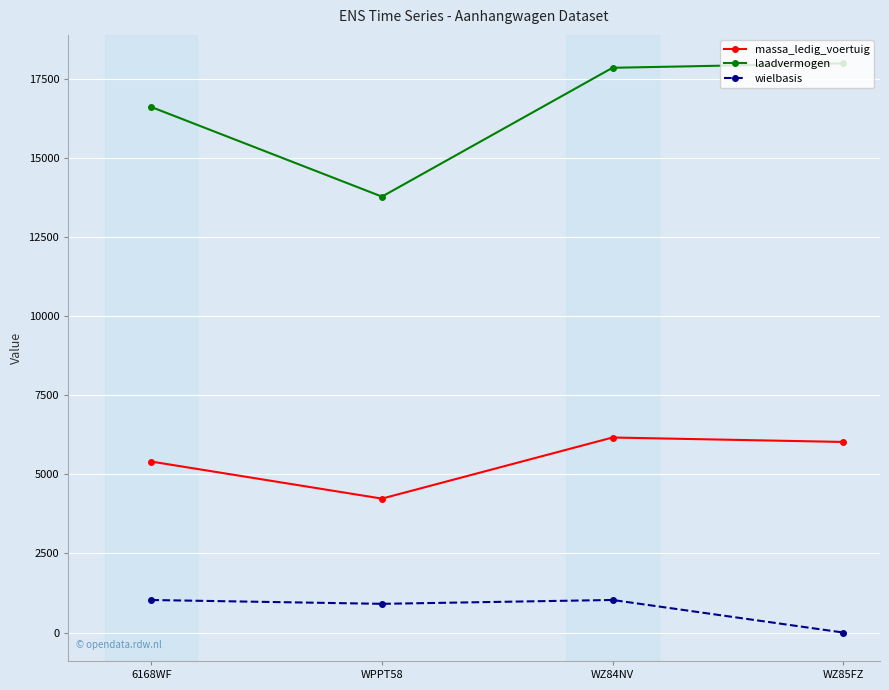

What is the difference between the maximum and minimum values in the wielbasis series?

1028